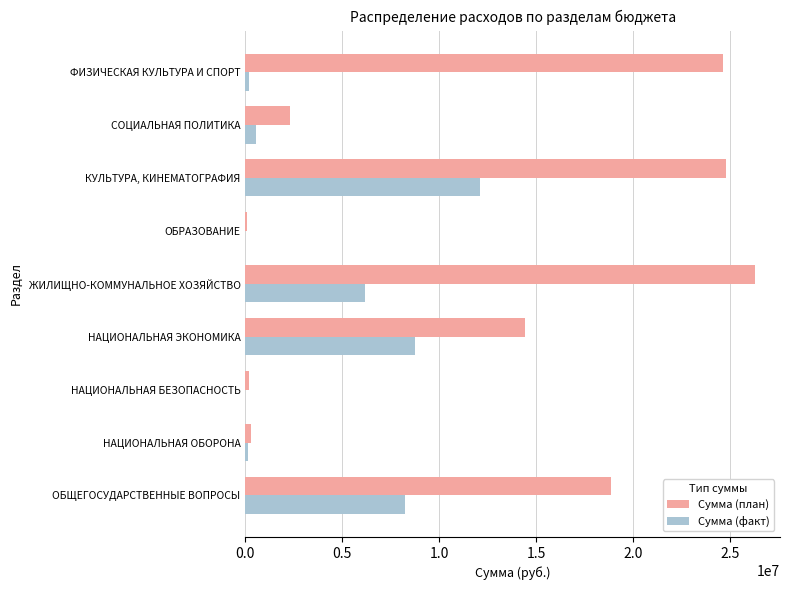

The Сумма (план) series shows 24761800.0 at КУЛЬТУРА, КИНЕМАТОГРАФИЯ. True or false?

True